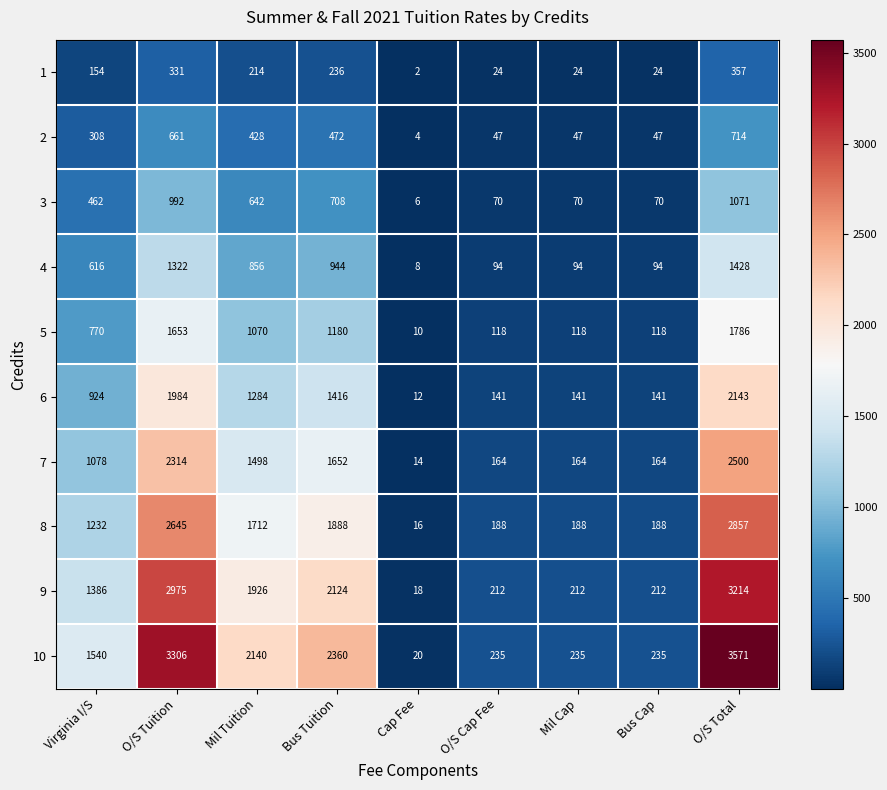

How many data points does each series have?

9